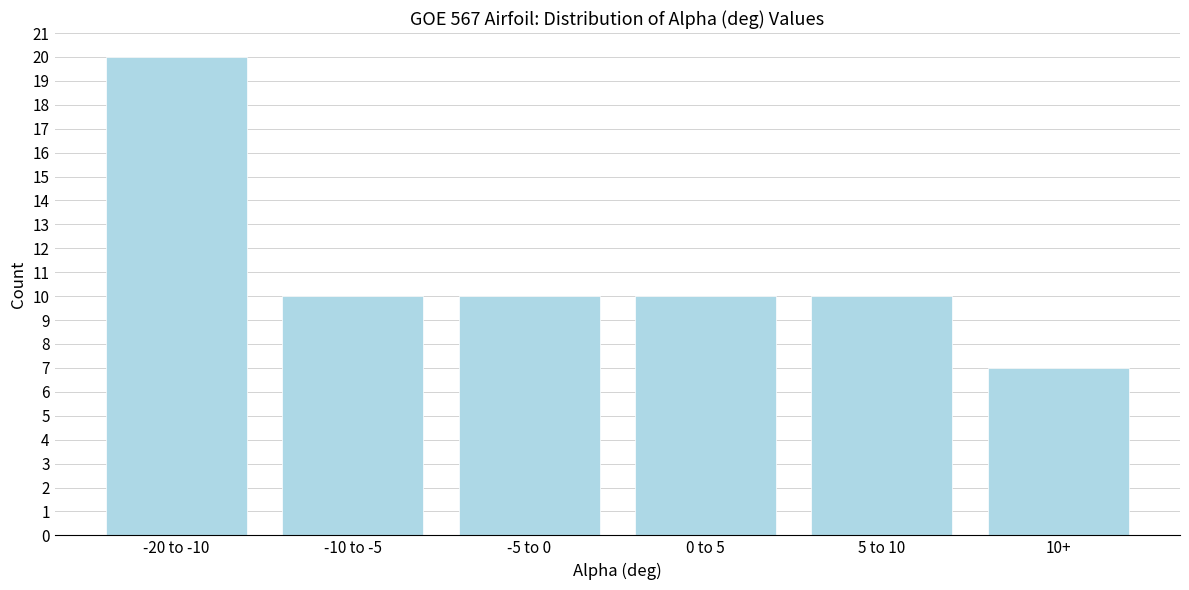

Reading left to right, extract all data points from this chart.

20	10	10	10	10	7